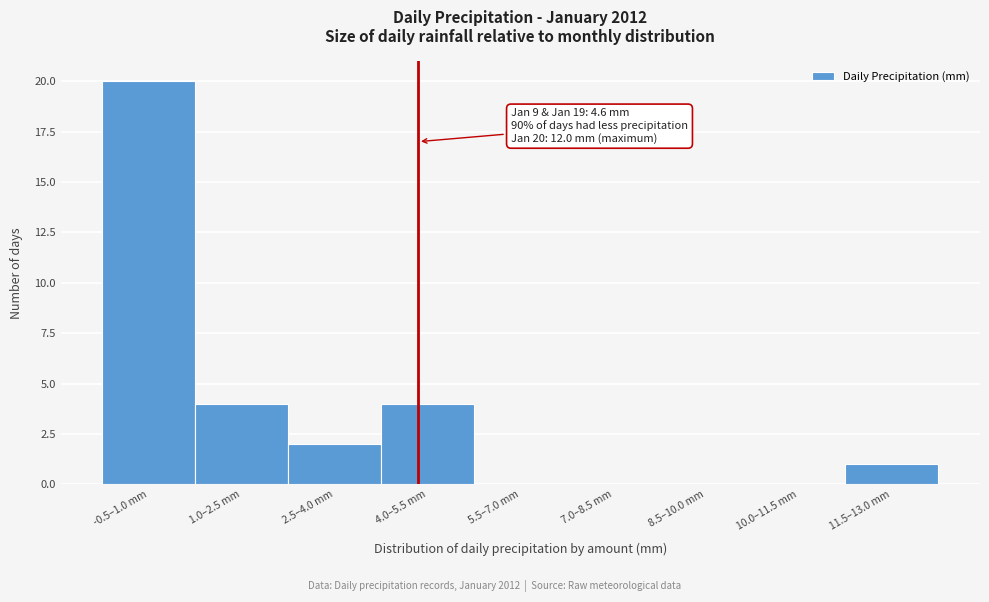

Reading right to left, transcribe all the data shown in this chart.

11.5–13.0 mm=1	10.0–11.5 mm=0	8.5–10.0 mm=0	7.0–8.5 mm=0	5.5–7.0 mm=0	4.0–5.5 mm=4	2.5–4.0 mm=2	1.0–2.5 mm=4	-0.5–1.0 mm=20